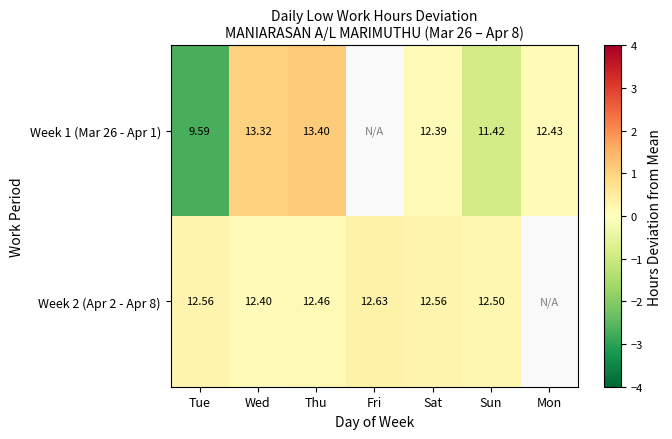

Is it true that Week 2 (Apr 2 - Apr 8) equals 0.1 at Thu?

False